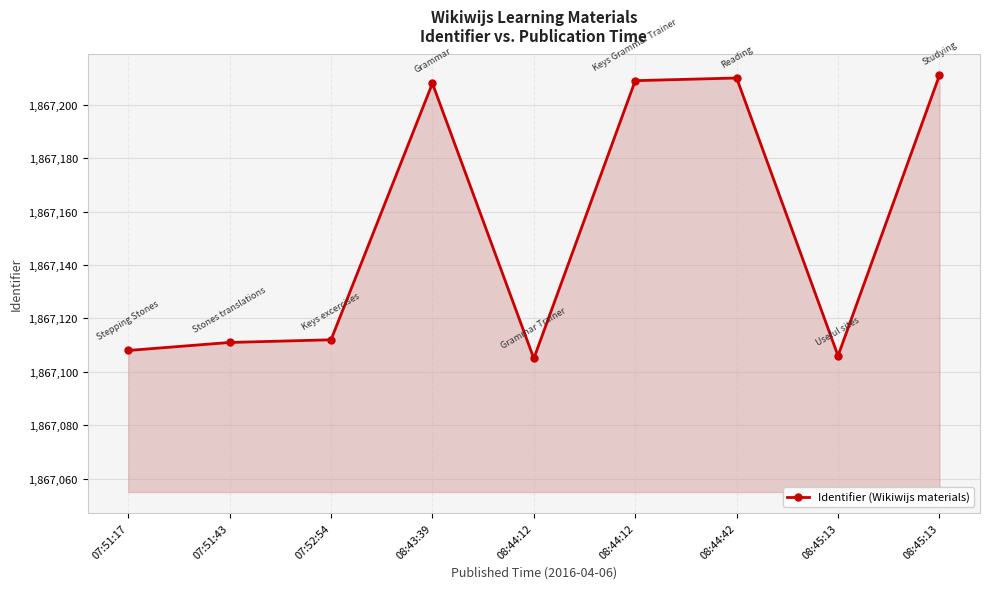

Which has a higher value, 08:44:12 or 08:44:12?

08:44:12